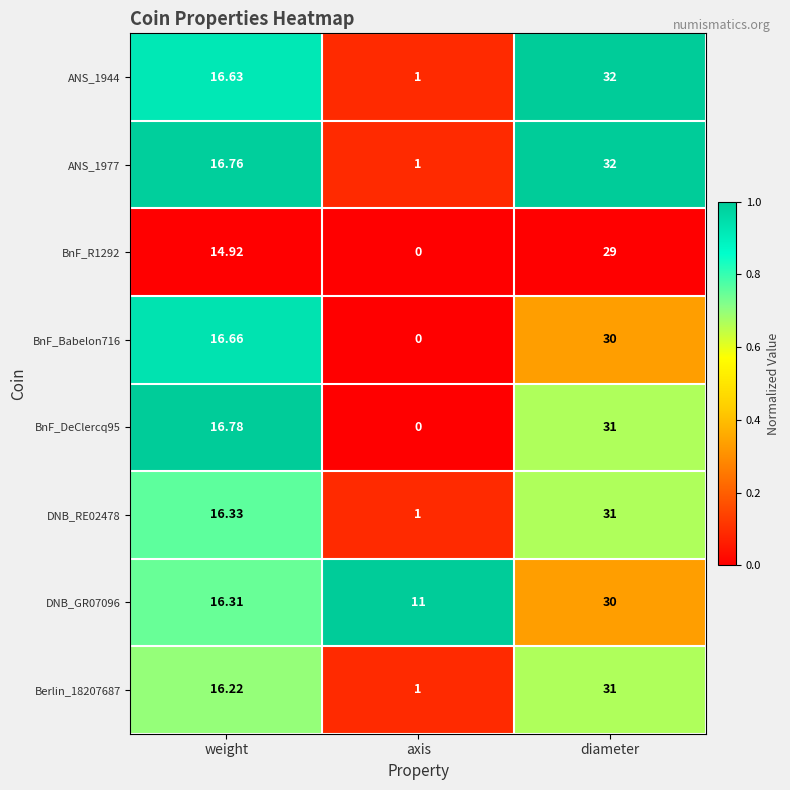

What is the difference between the highest and lowest values at axis?

11.0